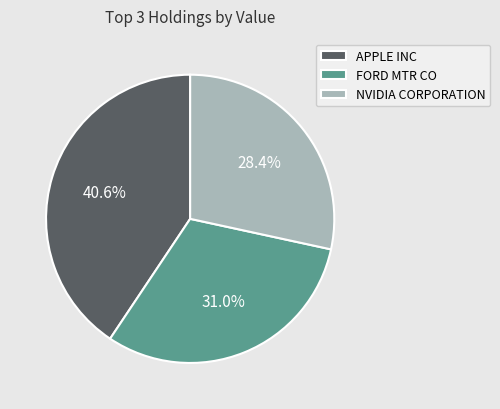

Is it true that NVIDIA CORPORATION is 19% of the pie?

False